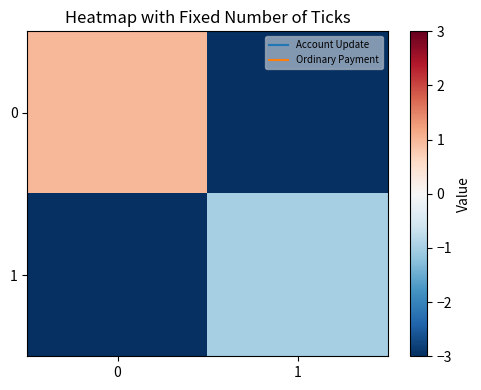

What is the difference between the highest and lowest values at 0?

83600.2